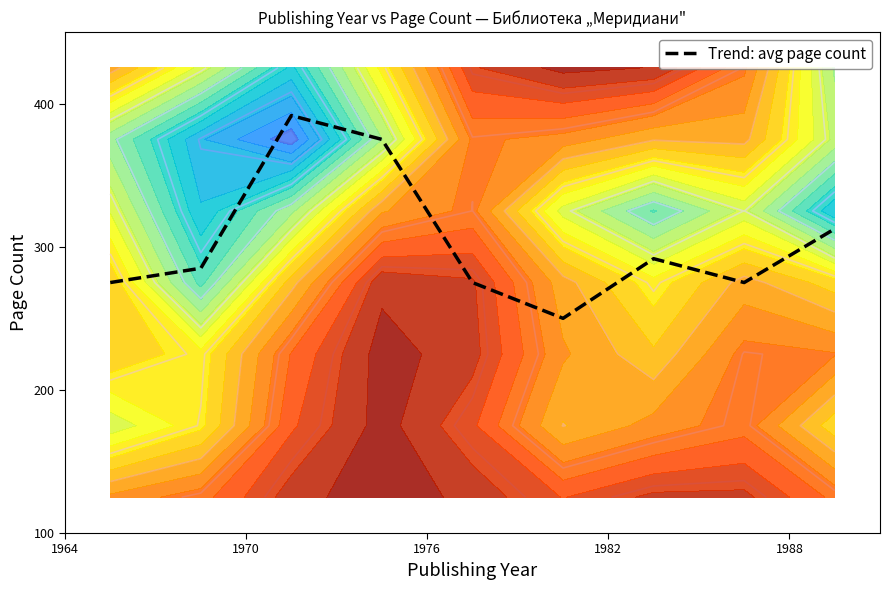

What is the minimum value for Trend: avg page count?

250.0